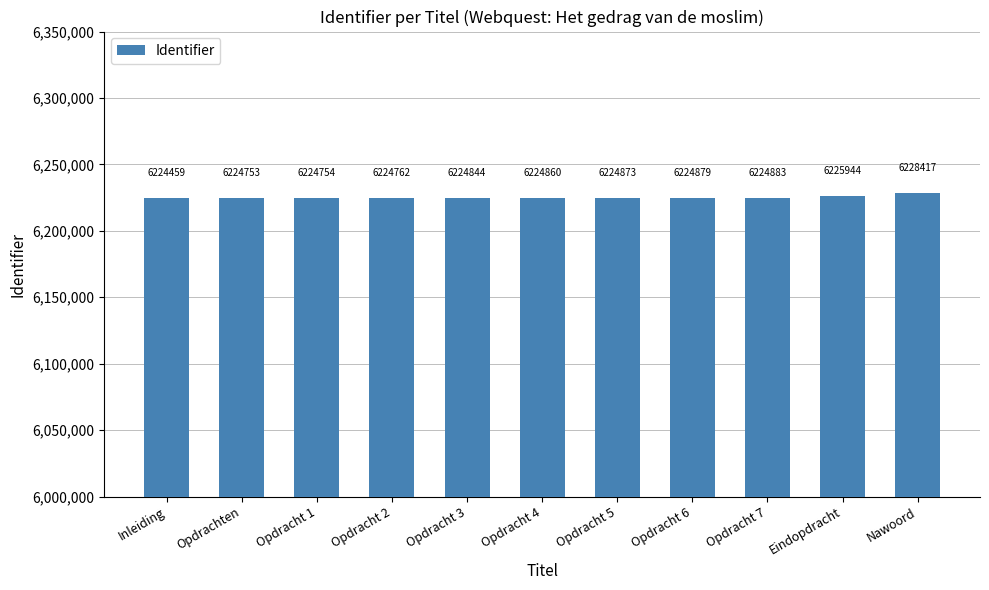

What is the sum of the values at Opdrachten and Opdracht 4?

12449613